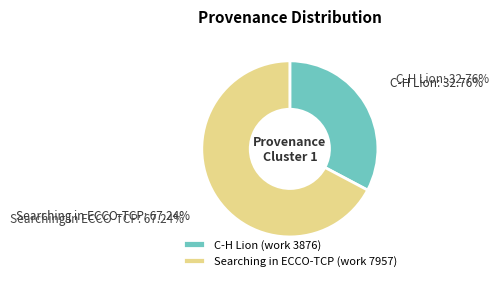

To the nearest percent, what is the average slice percentage?

50%